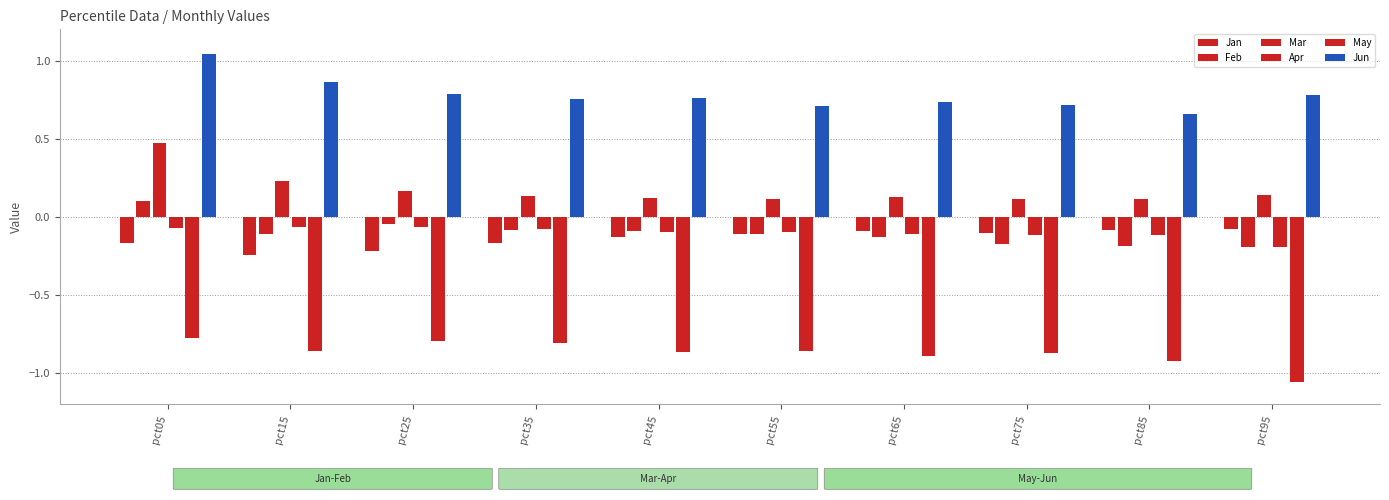

The Jun series shows 0.5 at pct55. True or false?

False